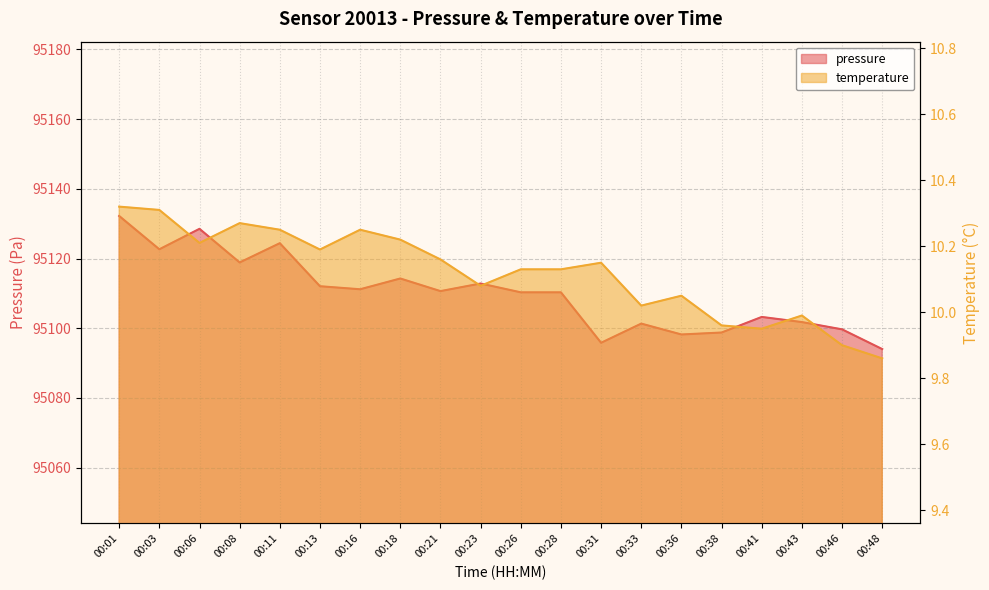

Which series has the largest total across all categories?

pressure